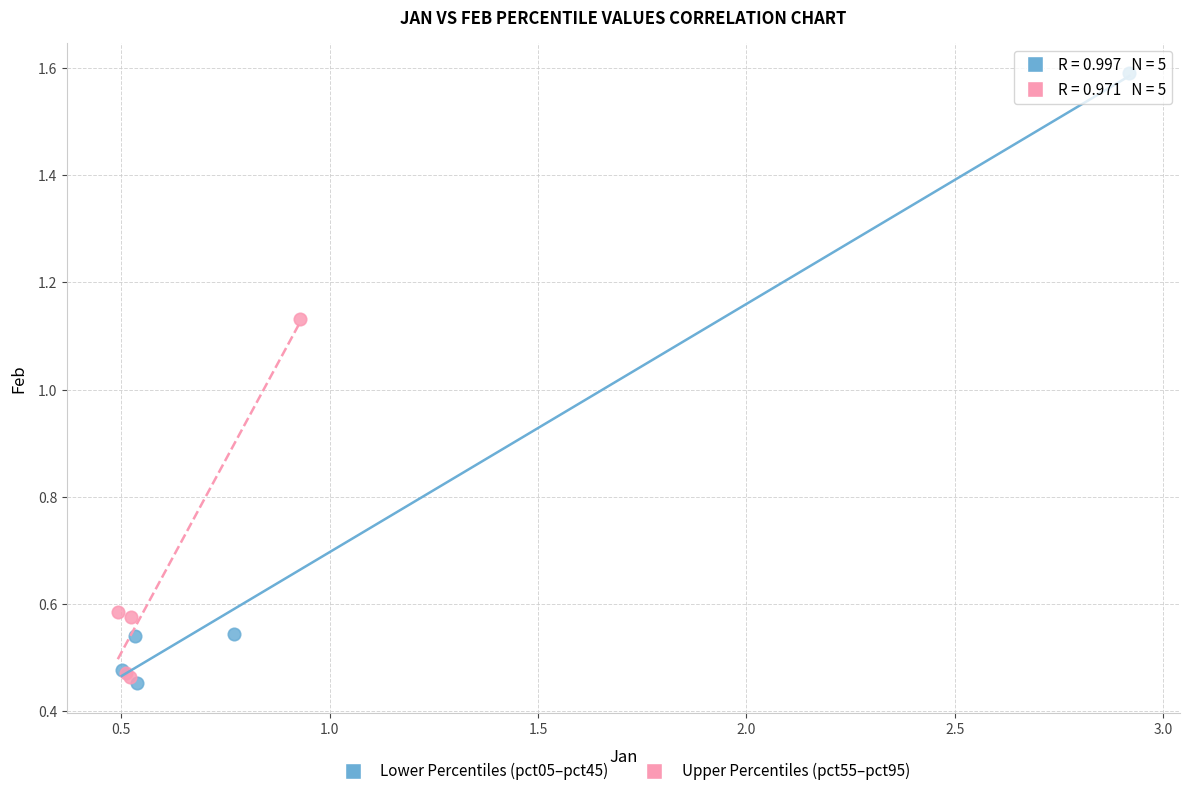

Which series has the widest spread of Y values?

Lower Percentiles (pct05–pct45)